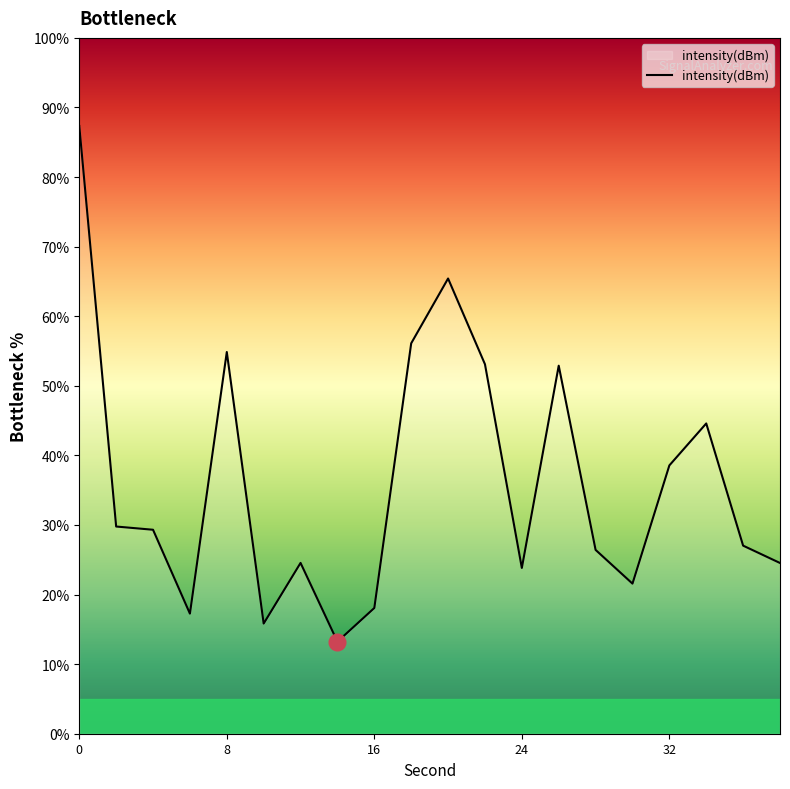

What is the difference between the maximum and minimum values?

74.1